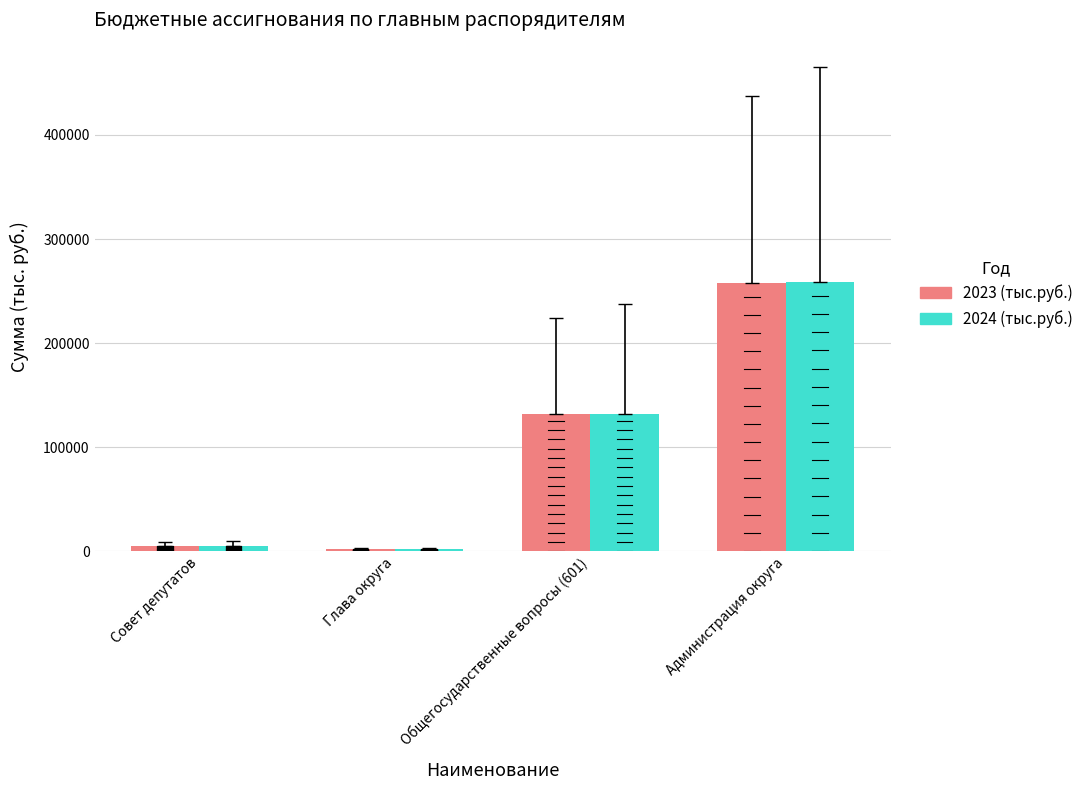

Where is 2024 (тыс.руб.) nearest to the value 130243?

Общегосударственные вопросы (601)